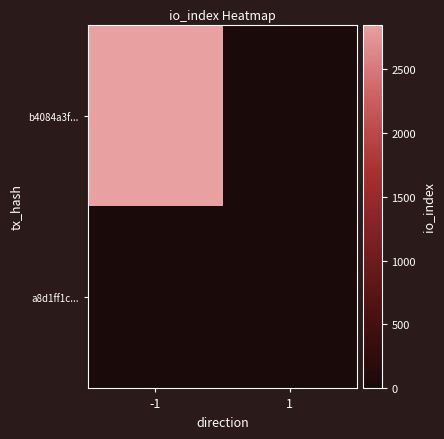

Reading left to right, extract all data points from this chart.

b4084a3f...: -1=2846	1=0
a8d1ff1c...: -1=0	1=0